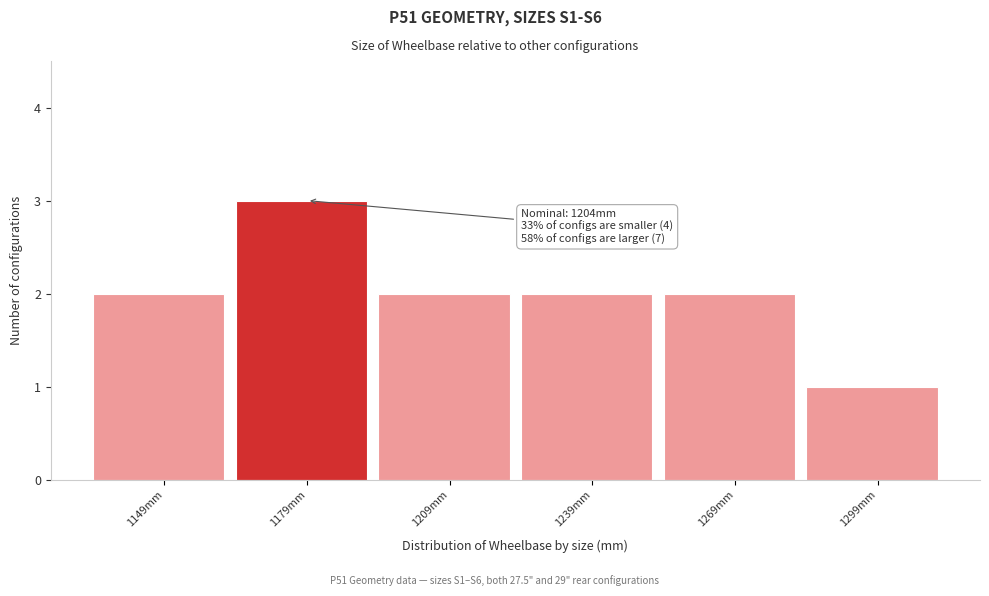

Reading left to right, what are all the values shown in this chart?

1149mm=2	1179mm=3	1209mm=2	1239mm=2	1269mm=2	1299mm=1